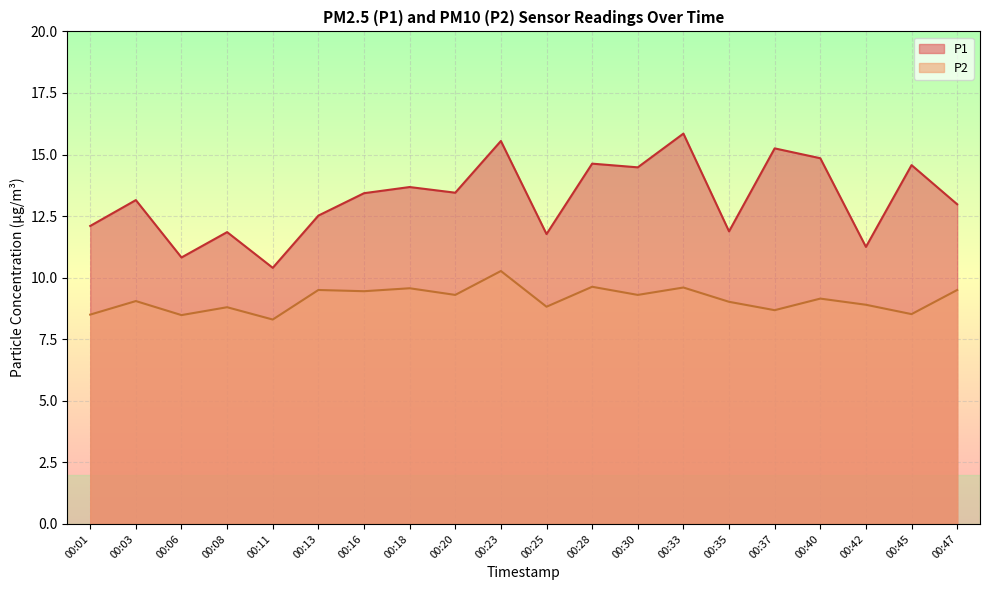

List the labels in order of P1 value, largest first.

00:33, 00:23, 00:37, 00:40, 00:28, 00:45, 00:30, 00:18, 00:20, 00:16, 00:03, 00:47, 00:13, 00:01, 00:35, 00:08, 00:25, 00:42, 00:06, 00:11